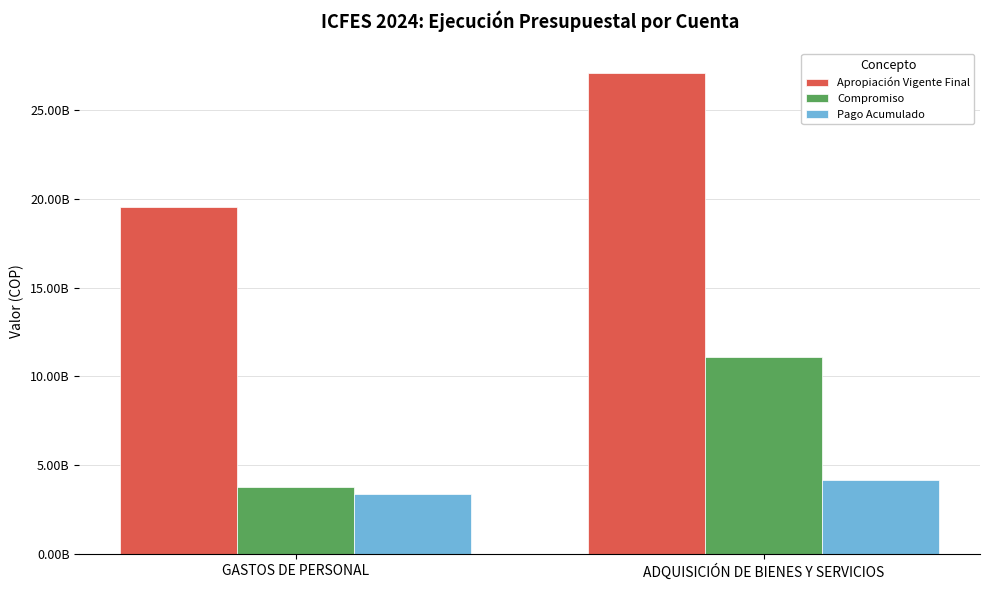

True or false: Apropiación Vigente Final has a value of 11704127003 at GASTOS DE PERSONAL.

False